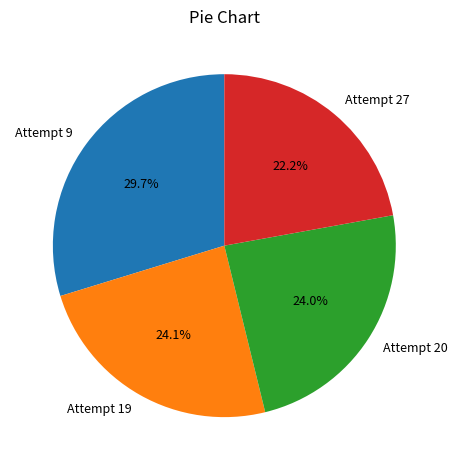

What percentage is the Attempt 9 slice, to the nearest percent?

30%